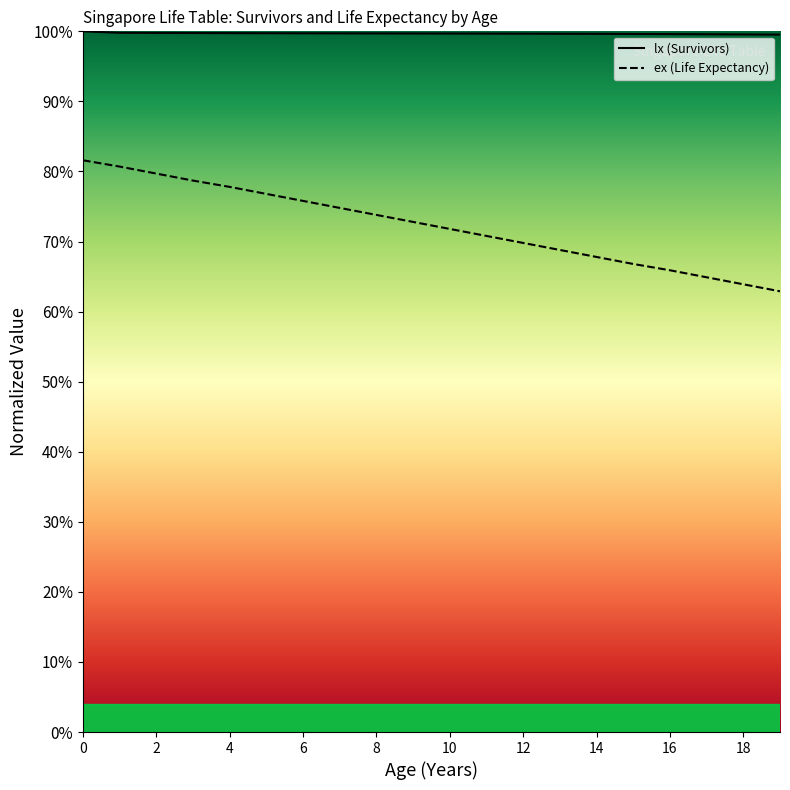

True or false: ex (Life Expectancy) has more than 2 points higher than both neighbors.

False